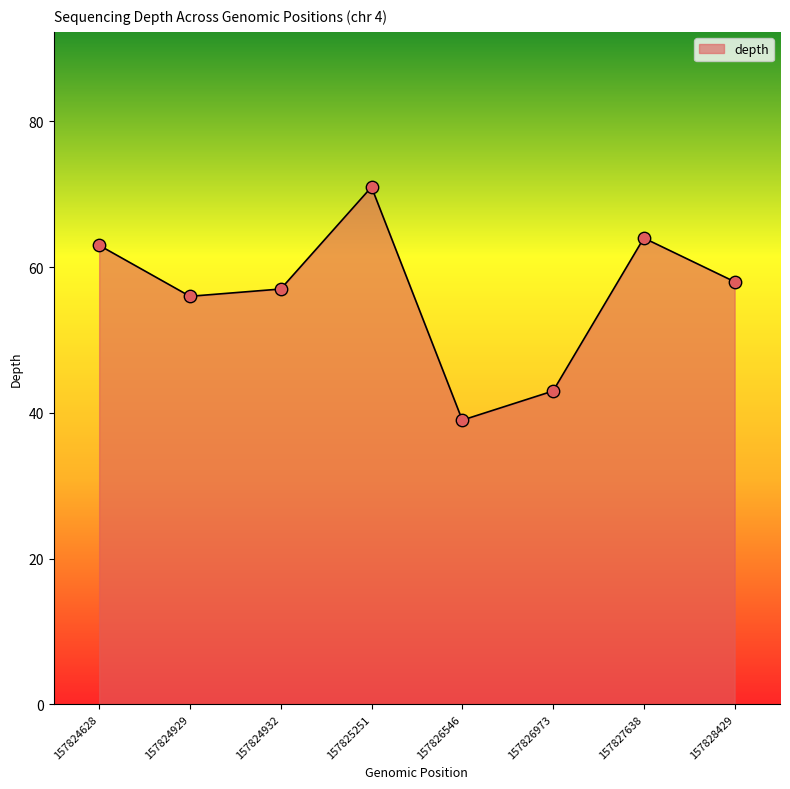

Between 157828429 and 157826973, which is larger?

157828429